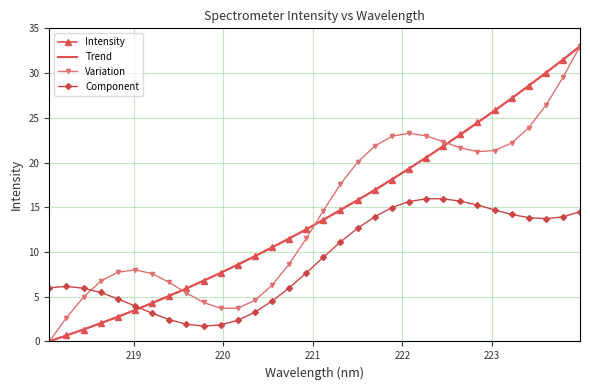

What is the label of the 18th point from the left?

221.3083